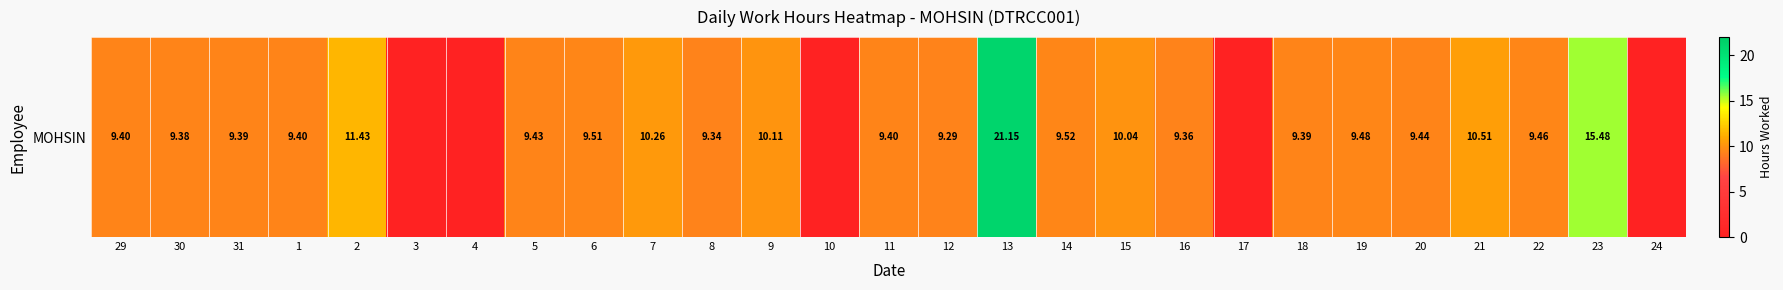

What is the difference between the second highest and minimum values?

15.5